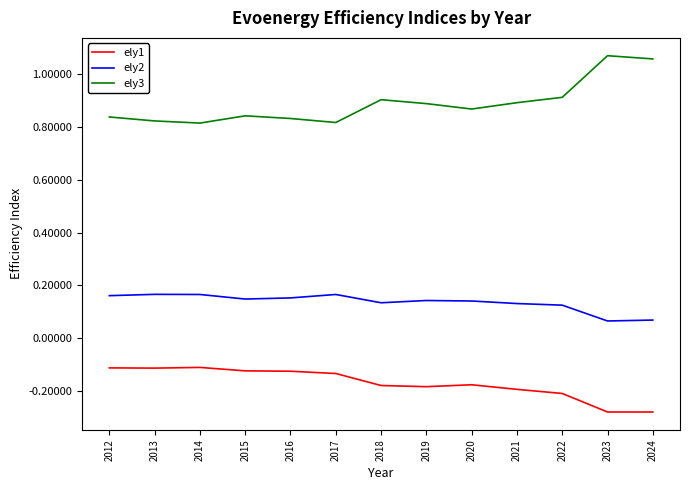

Is it true that ely2 equals 0.3 at 2015?

False